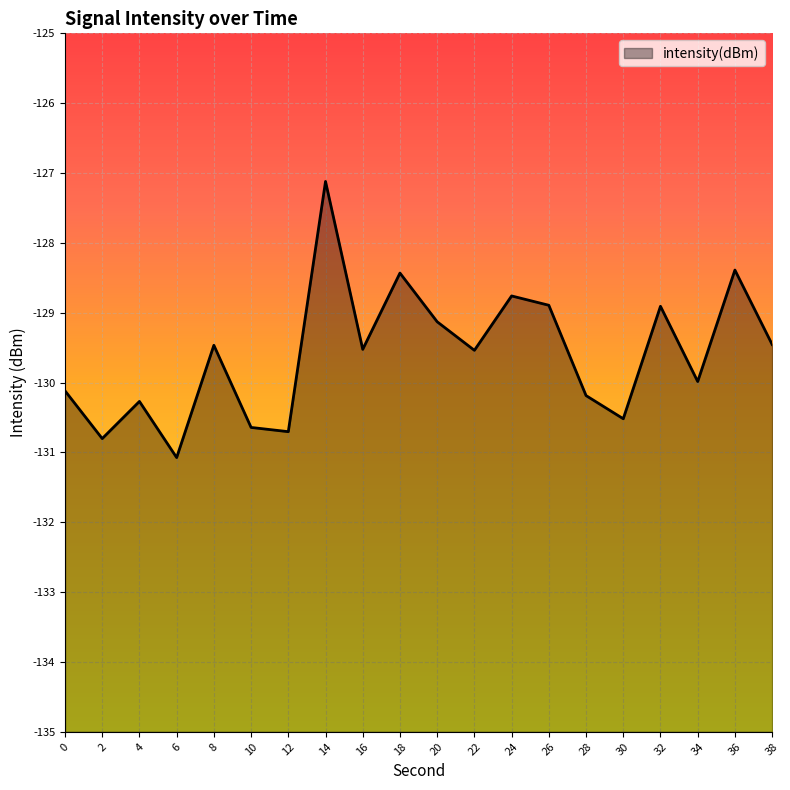

List the labels in order of value, smallest first.

6, 2, 12, 10, 30, 4, 28, 0, 34, 22, 16, 8, 38, 20, 32, 26, 24, 18, 36, 14